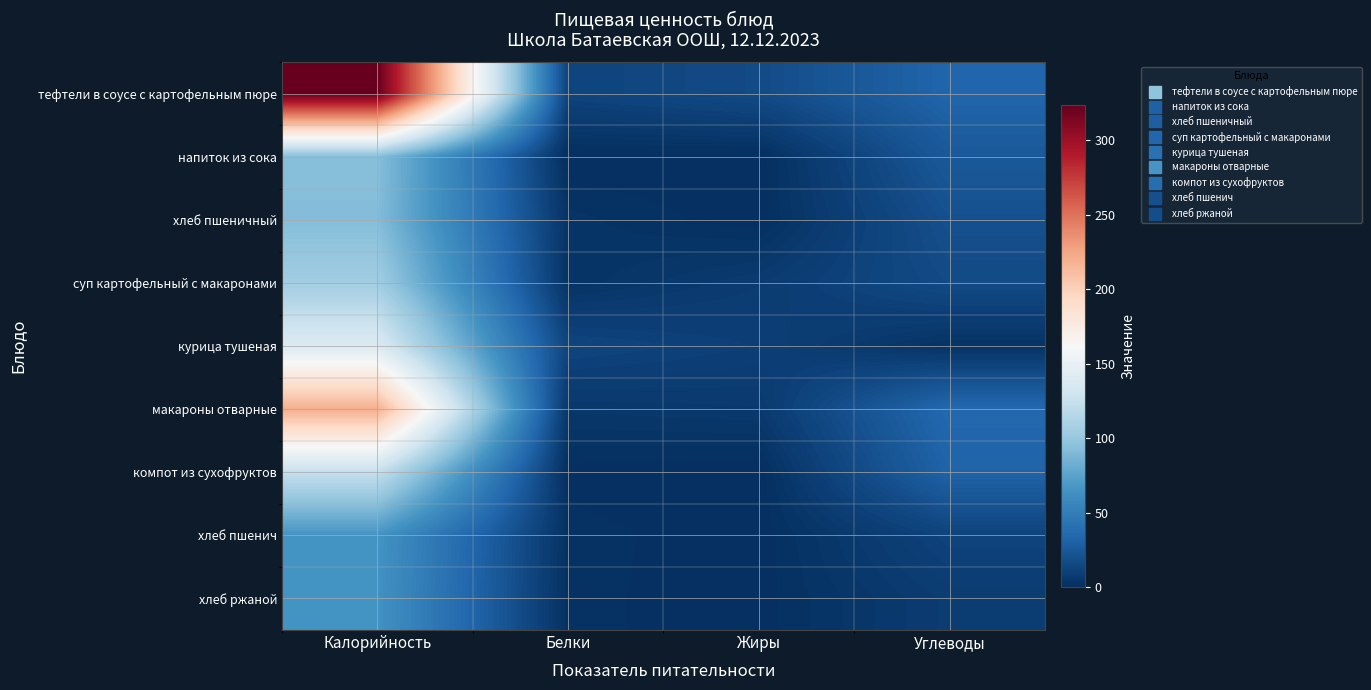

Reading left to right, list all the values displayed in this chart.

тефтели в соусе с картофельным пюре: Калорийность=323.5	Белки=12.7	Жиры=16.7	Углеводы=33.0
напиток из сока: Калорийность=93.0	Белки=0.1	Жиры=0.0	Углеводы=25.2
хлеб пшеничный: Калорийность=91.9	Белки=3.0	Жиры=0.2	Углеводы=19.8
суп картофельный с макаронами: Калорийность=105.6	Белки=2.9	Жиры=7.4	Углеводы=16.5
курица тушеная: Калорийность=139.0	Белки=13.1	Жиры=10.0	Углеводы=2.5
макароны отварные: Калорийность=220.5	Белки=5.3	Жиры=6.2	Углеводы=35.3
компот из сухофруктов: Калорийность=124.0	Белки=0.6	Жиры=0.0	Углеводы=31.5
хлеб пшенич: Калорийность=65.7	Белки=1.9	Жиры=0.1	Углеводы=12.2
хлеб ржаной: Калорийность=64.5	Белки=1.6	Жиры=0.5	Углеводы=8.0